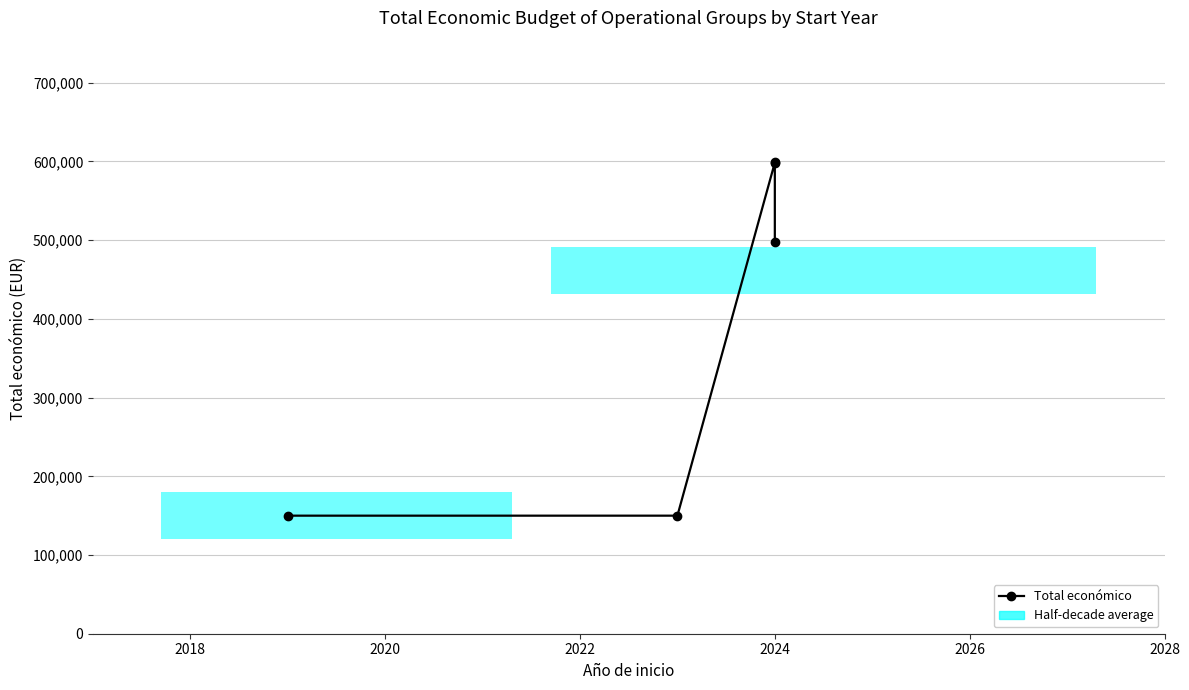

How many interior local peaks (higher than both neighbors) does the data have?

1